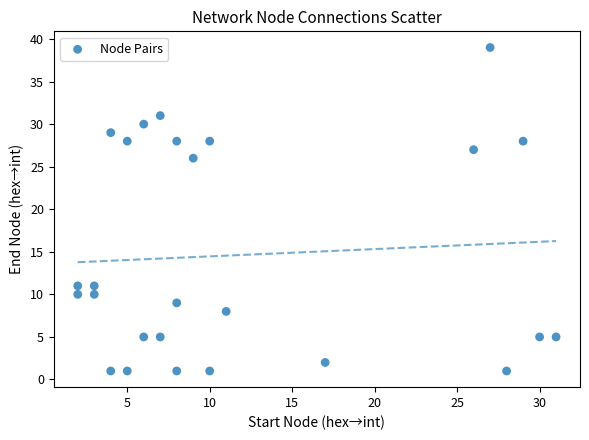

What is the range of X values (max minus min)?

29